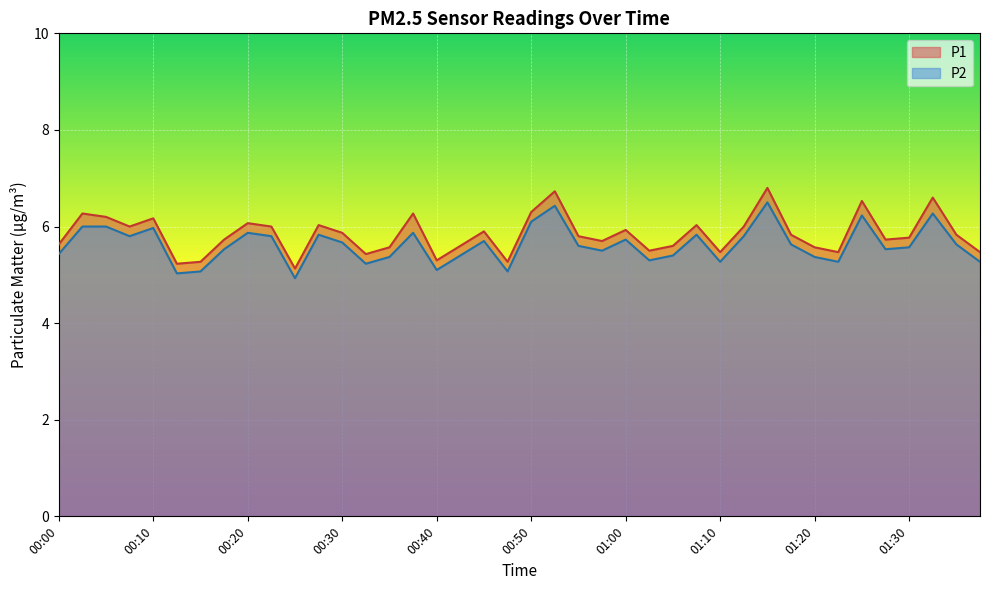

Which series has the largest total across all categories?

P1